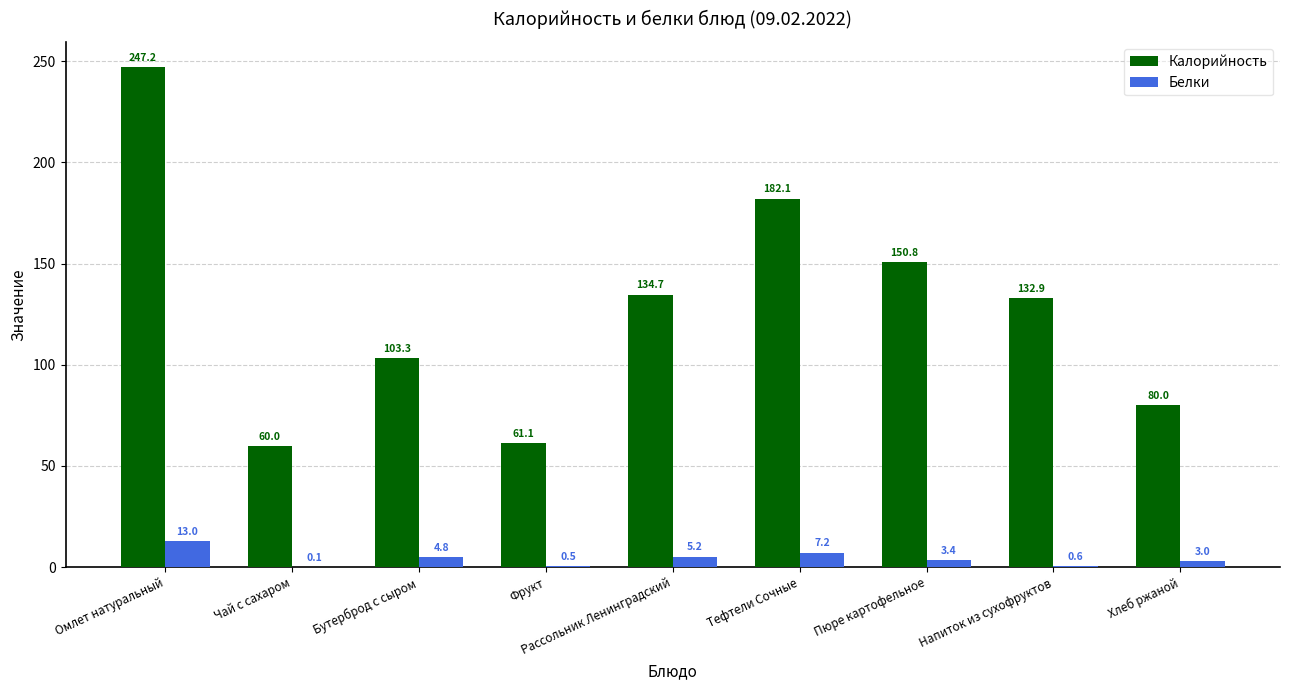

Which category has the highest value in the Калорийность series?

Омлет натуральный